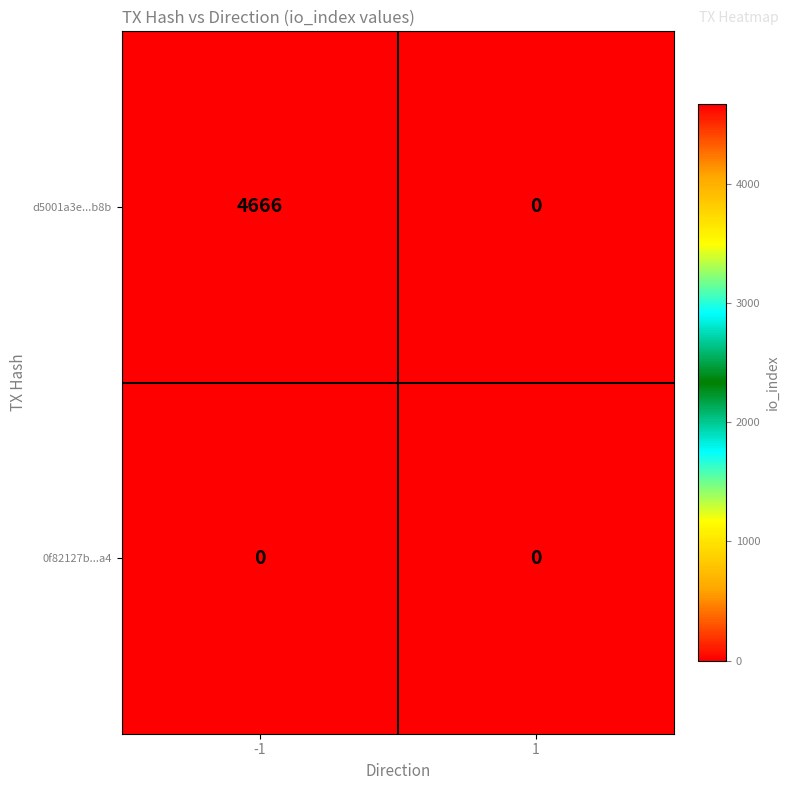

The value of d5001a3e...b8b at -1 is 8330. True or false?

False